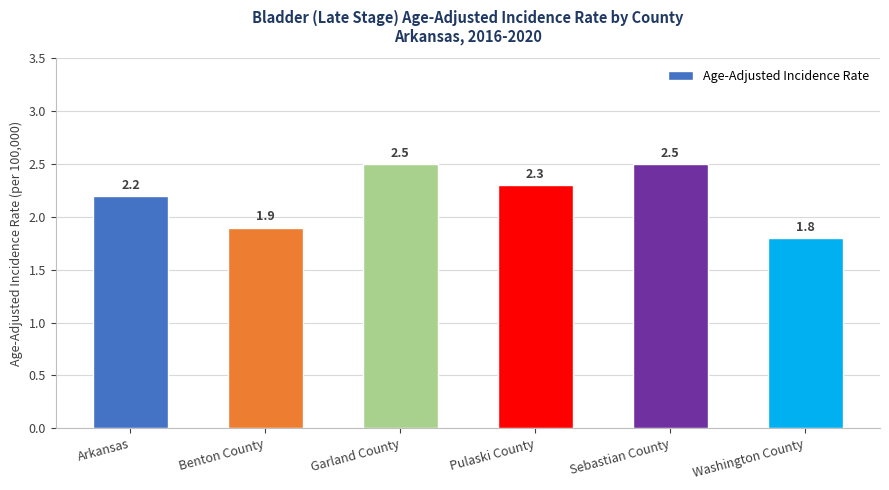

Reading right to left, list all the values displayed in this chart.

Washington County=1.8	Sebastian County=2.5	Pulaski County=2.3	Garland County=2.5	Benton County=1.9	Arkansas=2.2